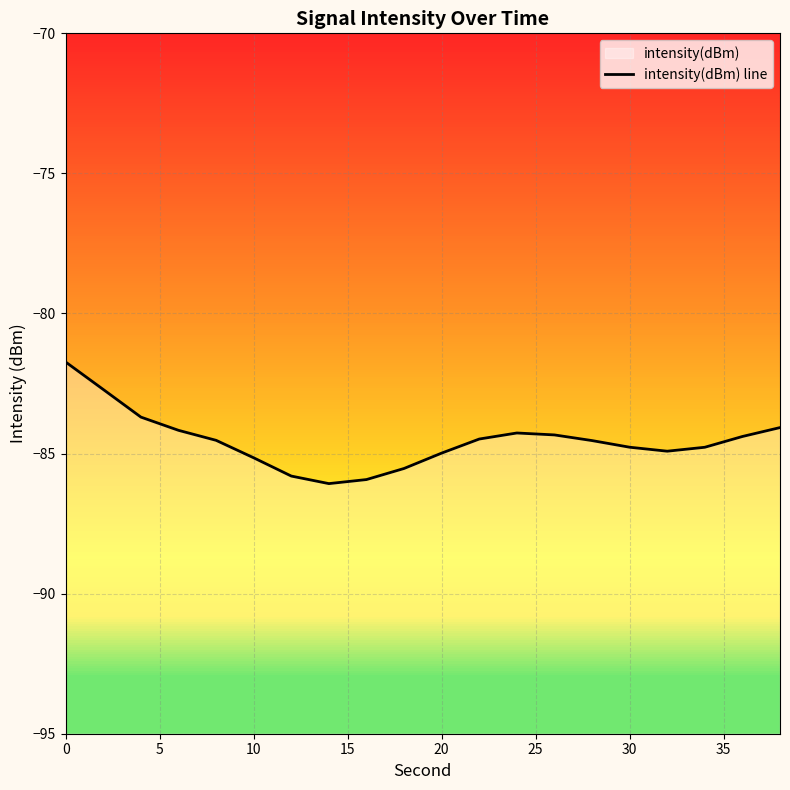

Reading left to right, what are all the values shown in this chart?

-81.7	-82.7	-83.7	-84.2	-84.5	-85.2	-85.8	-86.1	-85.9	-85.5	-85.0	-84.5	-84.3	-84.3	-84.5	-84.8	-84.9	-84.8	-84.4	-84.1